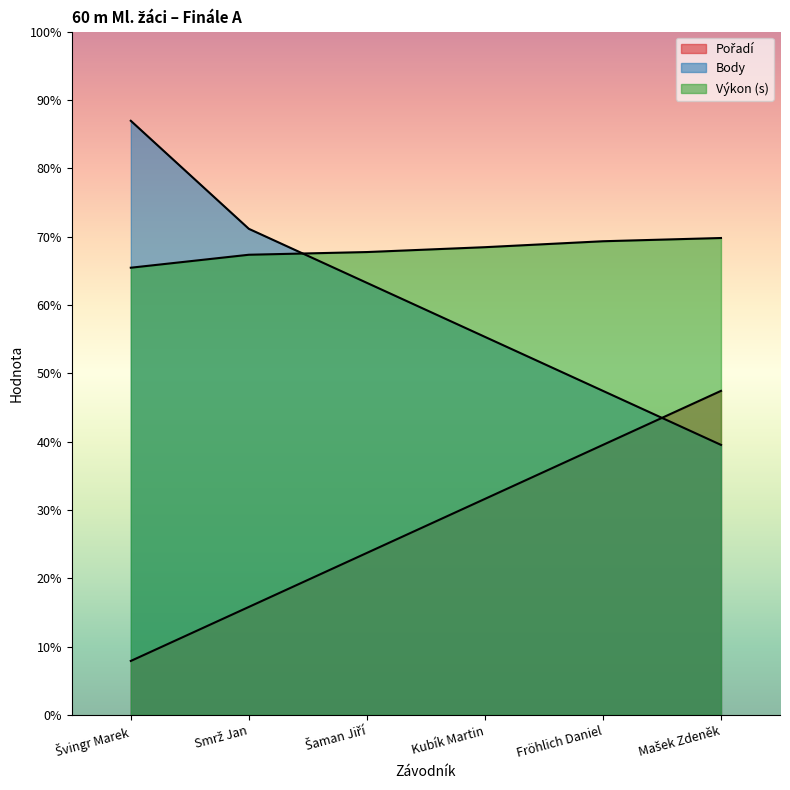

At how many categories does at least one series exceed 6?

6